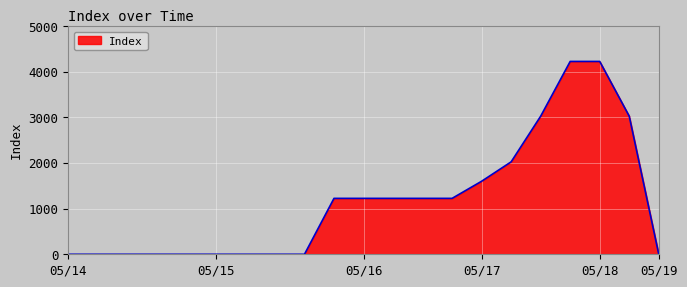

What is the greatest value displayed?

4225